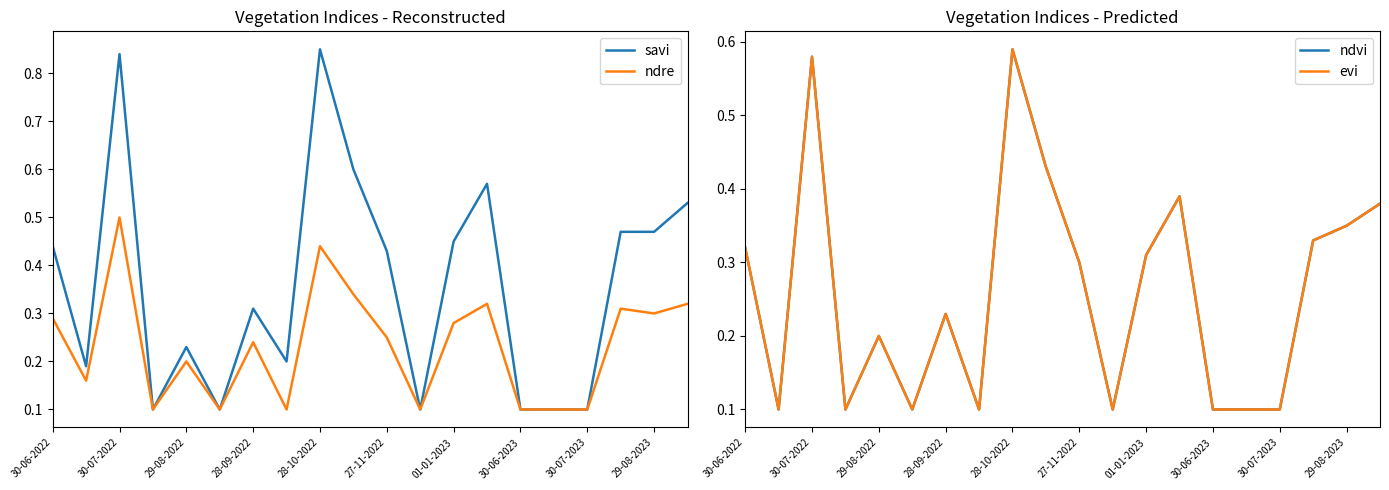

The savi series shows 0.3 at 28-10-2022. True or false?

False